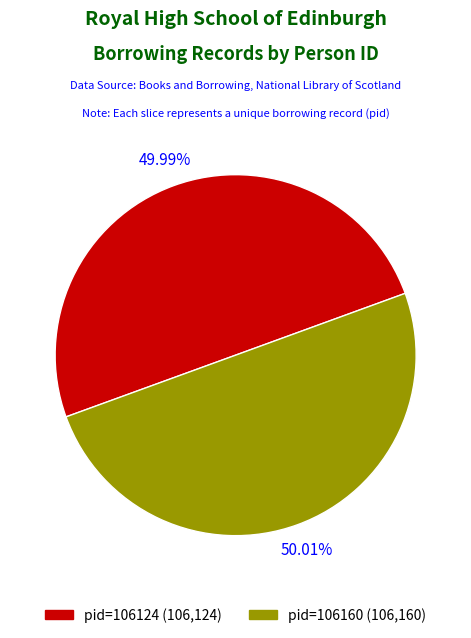

Is there a majority slice in this chart?

Yes